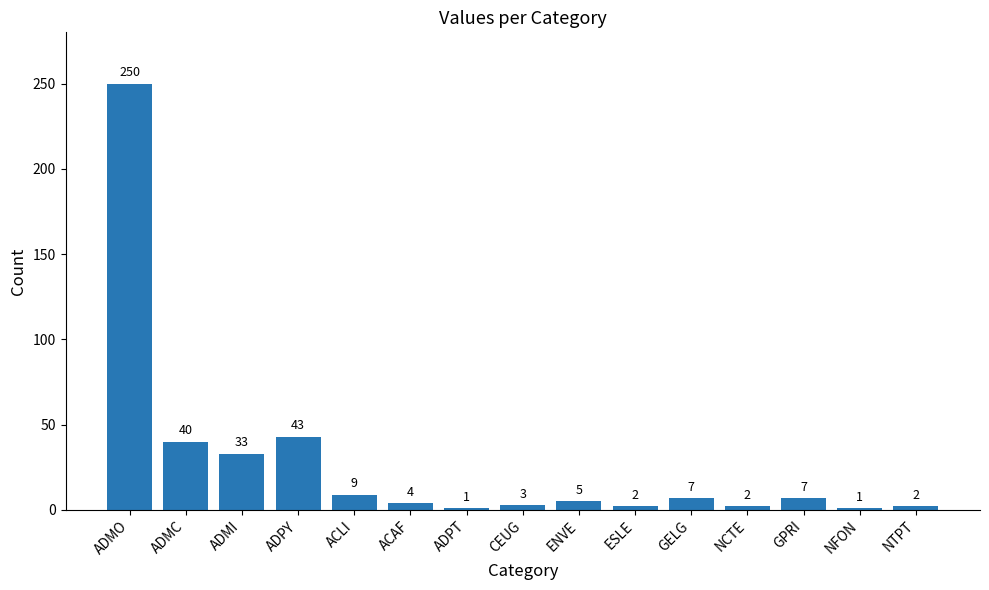

Reading right to left, transcribe all the data shown in this chart.

2	1	7	2	7	2	5	3	1	4	9	43	33	40	250